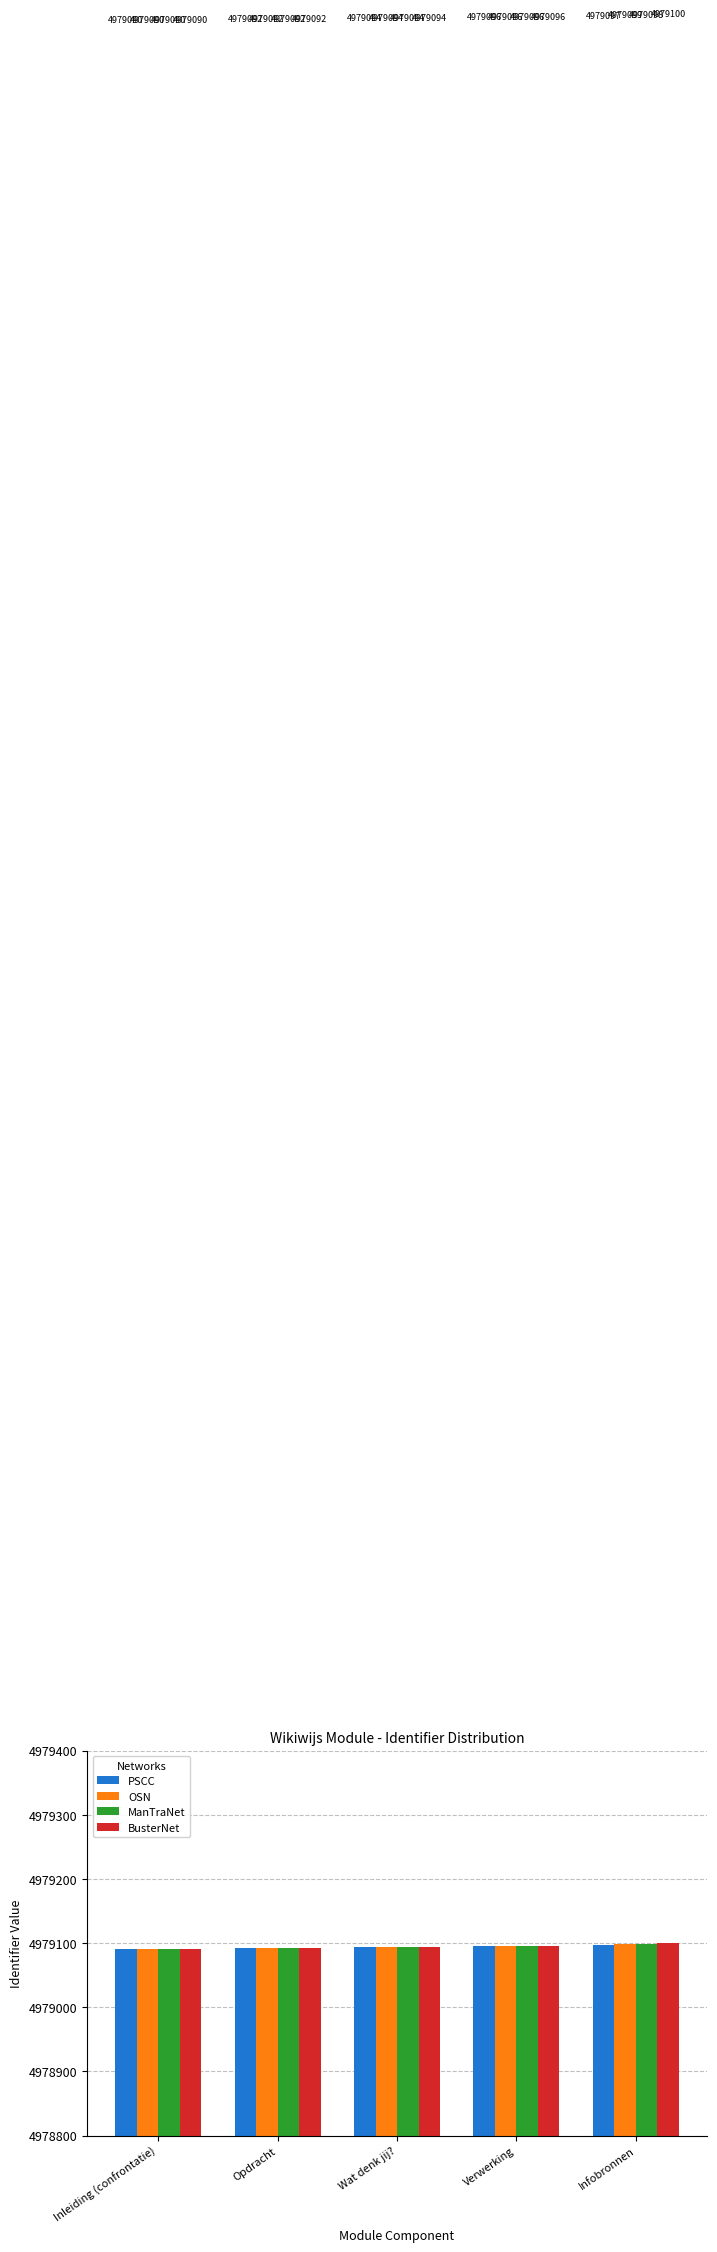

What is the label of the 4th bar from the right?

Opdracht